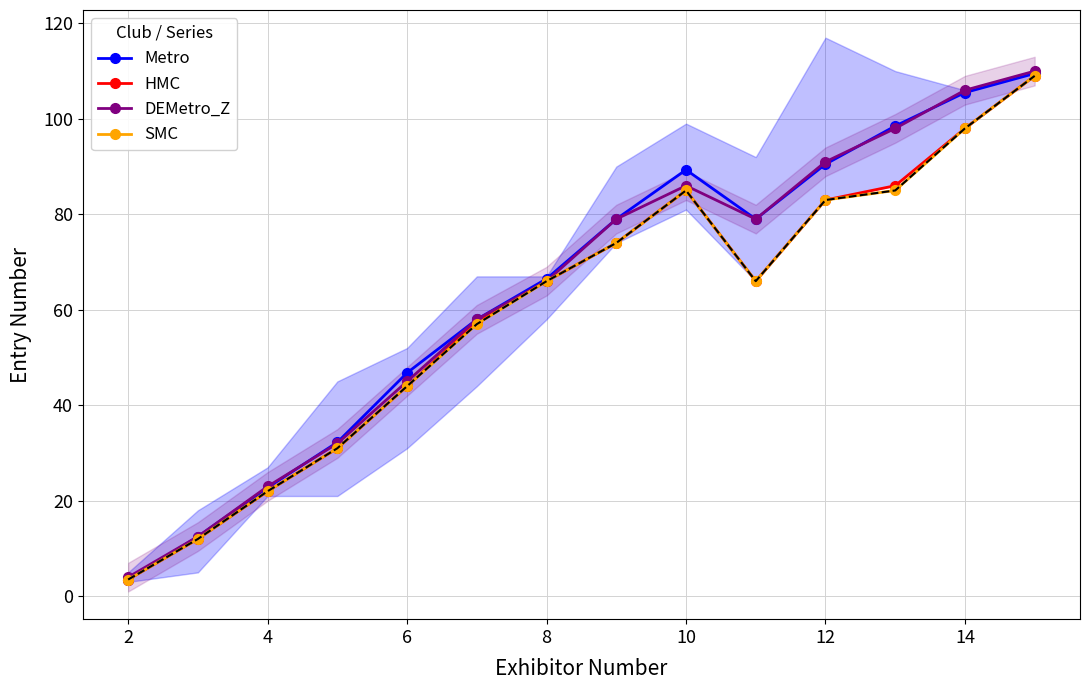

What is the lowest value of the DEMetro_Z series?

4.0